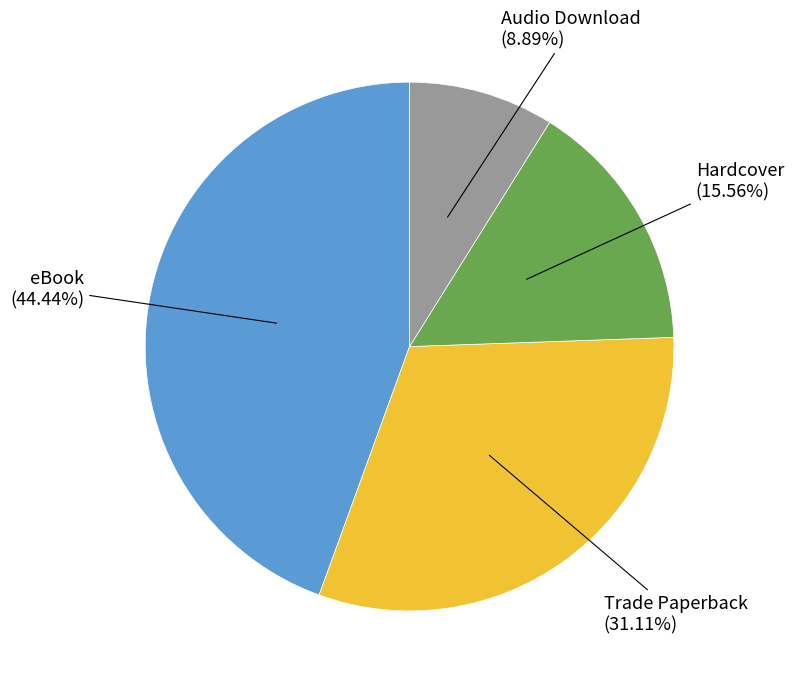

What is the smallest slice in the pie chart?

Audio Download